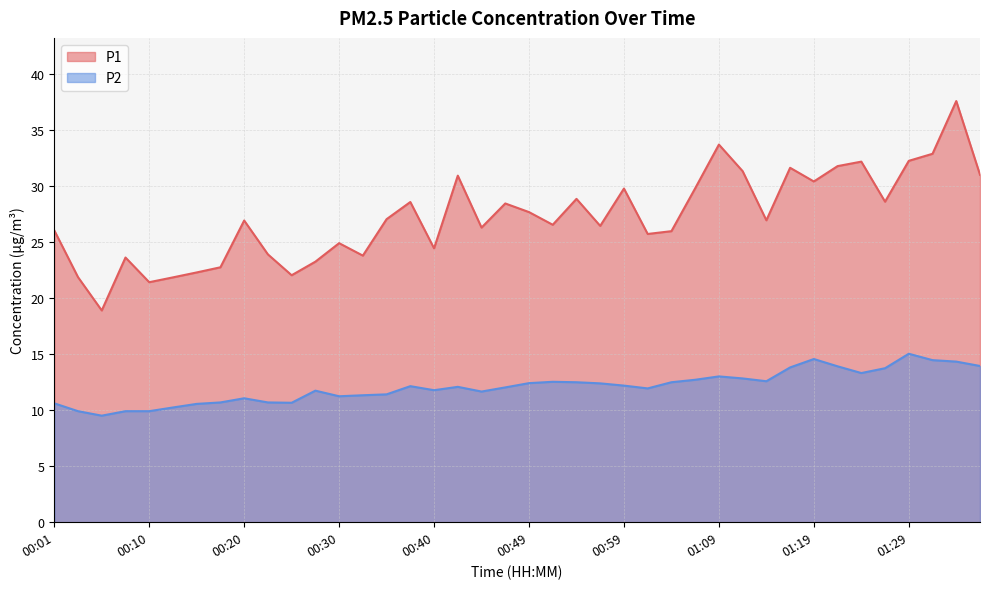

Between 00:01 and 00:57, which series saw the biggest shift?

P2